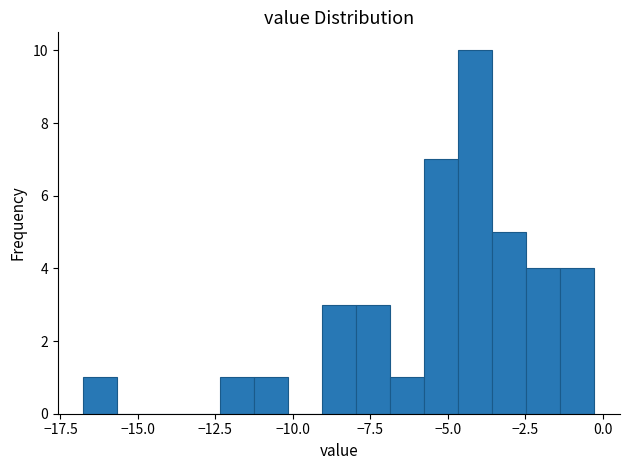

Read against the x-axis, roughly where is the centre of the tallest bar?

-4.0